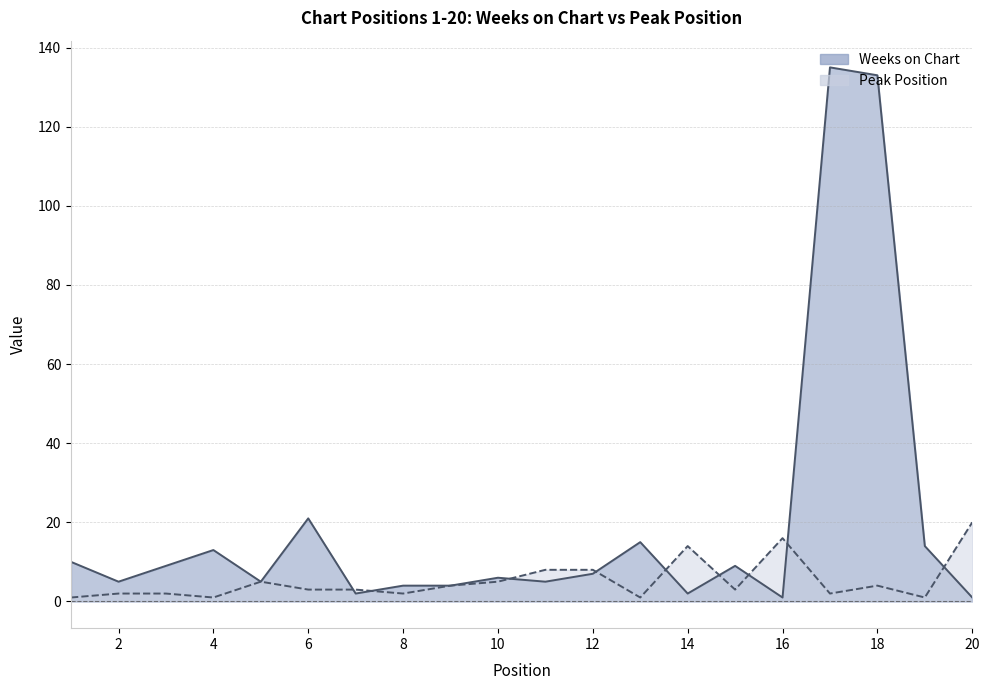

Reading right to left, what are all the values shown in this chart?

Weeks on Chart: 1	14	133	135	1	9	2	15	7	5	6	4	4	2	21	5	13	9	5	10
Peak Position: 20	1	4	2	16	3	14	1	8	8	5	4	2	3	3	5	1	2	2	1